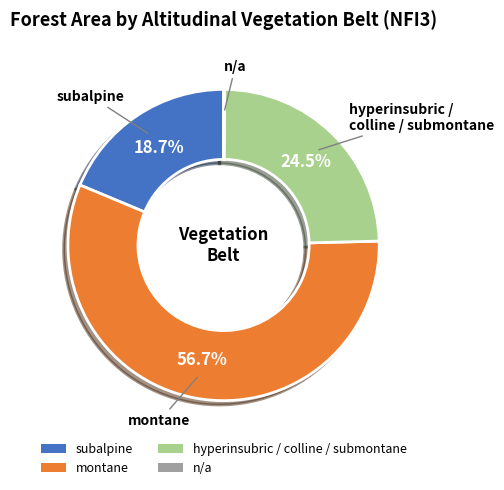

Which has a higher value, subalpine or montane?

montane